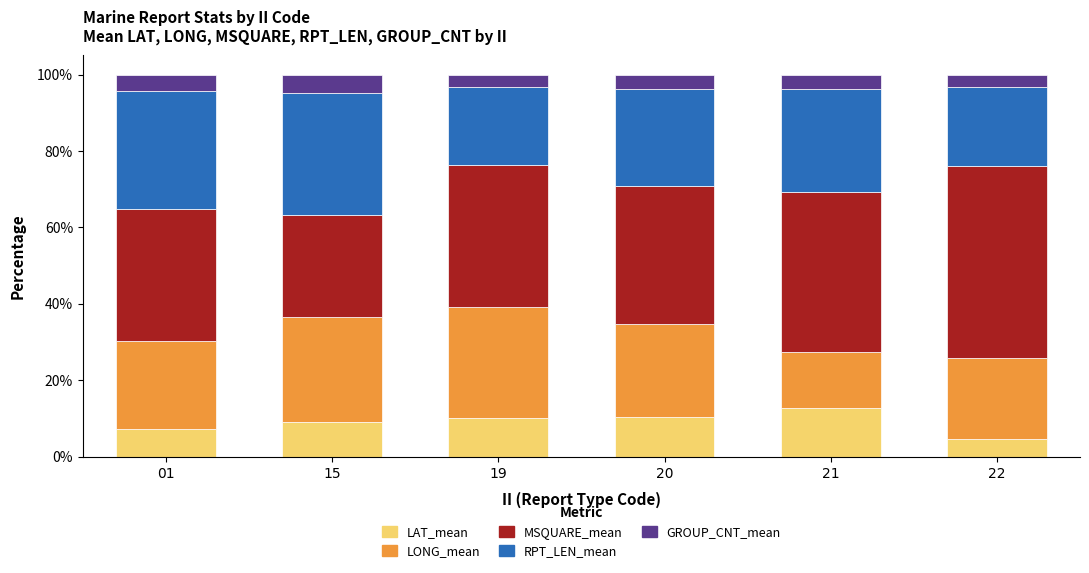

What is the highest value of the LAT_mean series?

12.7